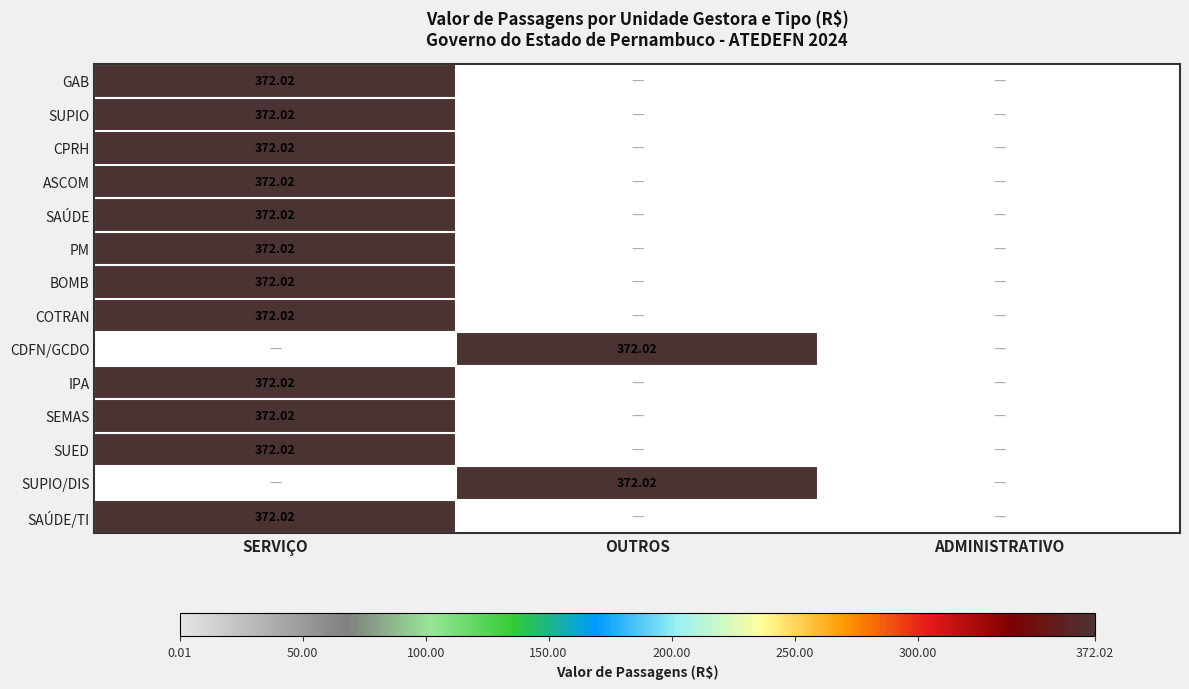

At which label does SUPIO/DIS reach its peak?

OUTROS